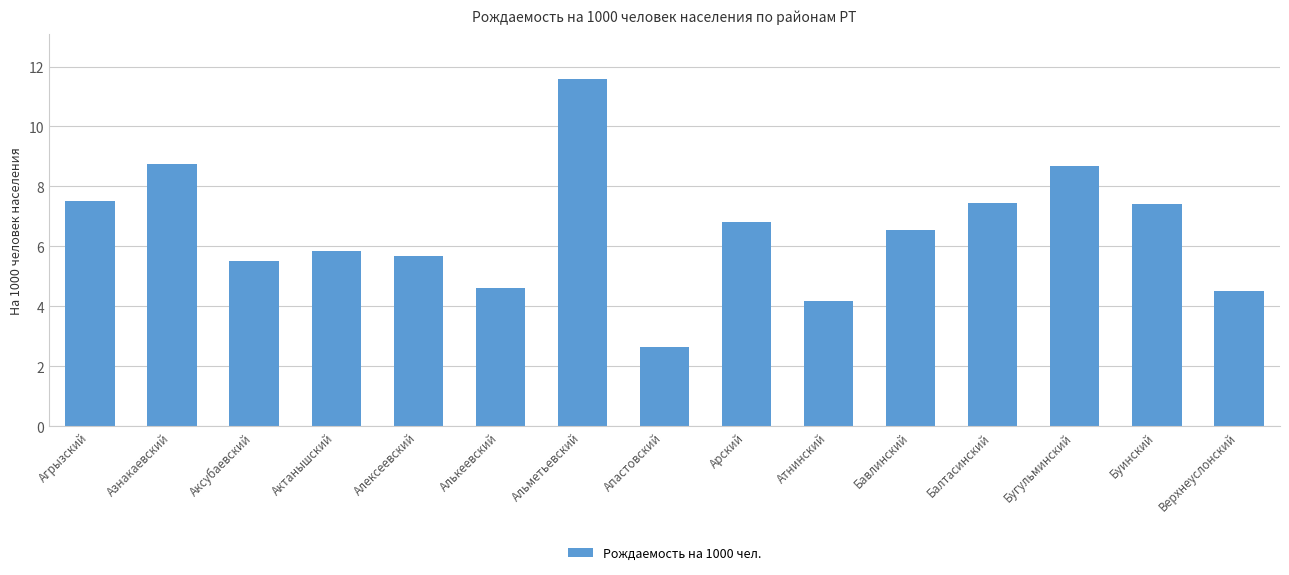

What is the value of the 2nd bar from the left?

8.8